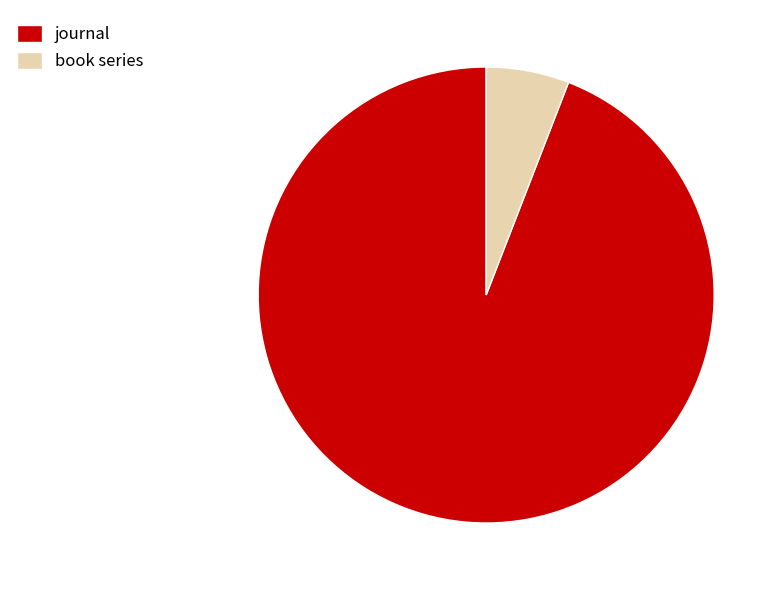

Do journal and book series together represent more than half of the pie?

Yes